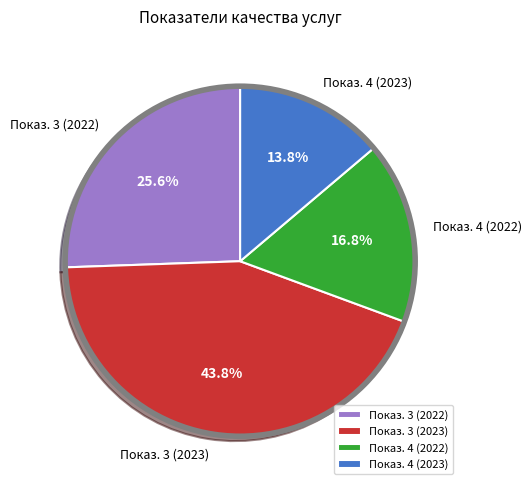

Count the number of slices in the pie.

4